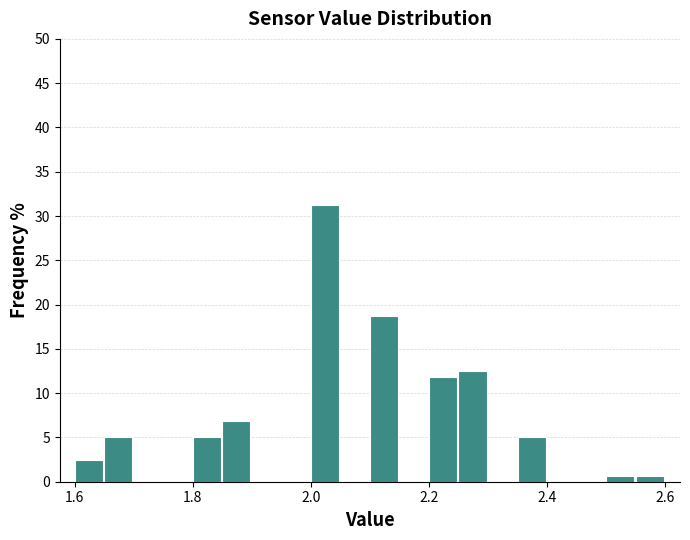

Around what value on the x-axis is the tallest bar? Give the approximate position of its centre, as read against the axis.

2.02